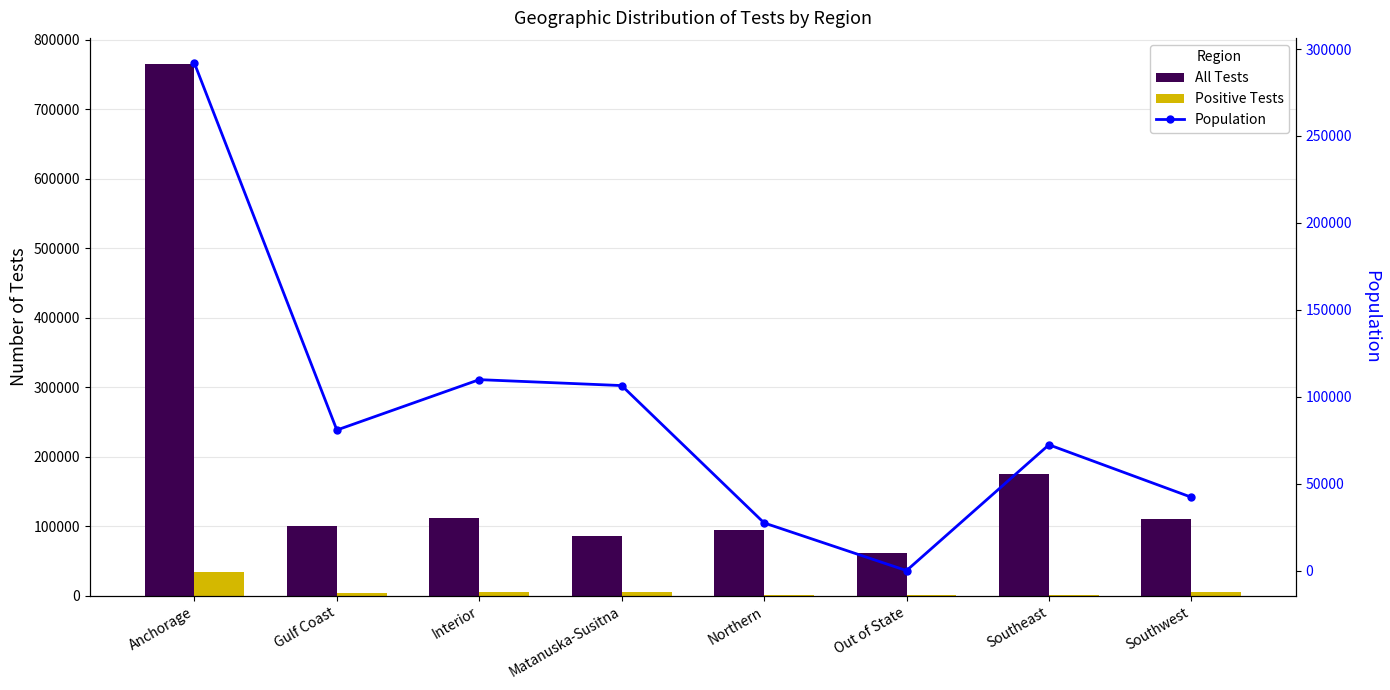

Between Interior and Matanuska-Susitna, which series saw the biggest shift?

All Tests